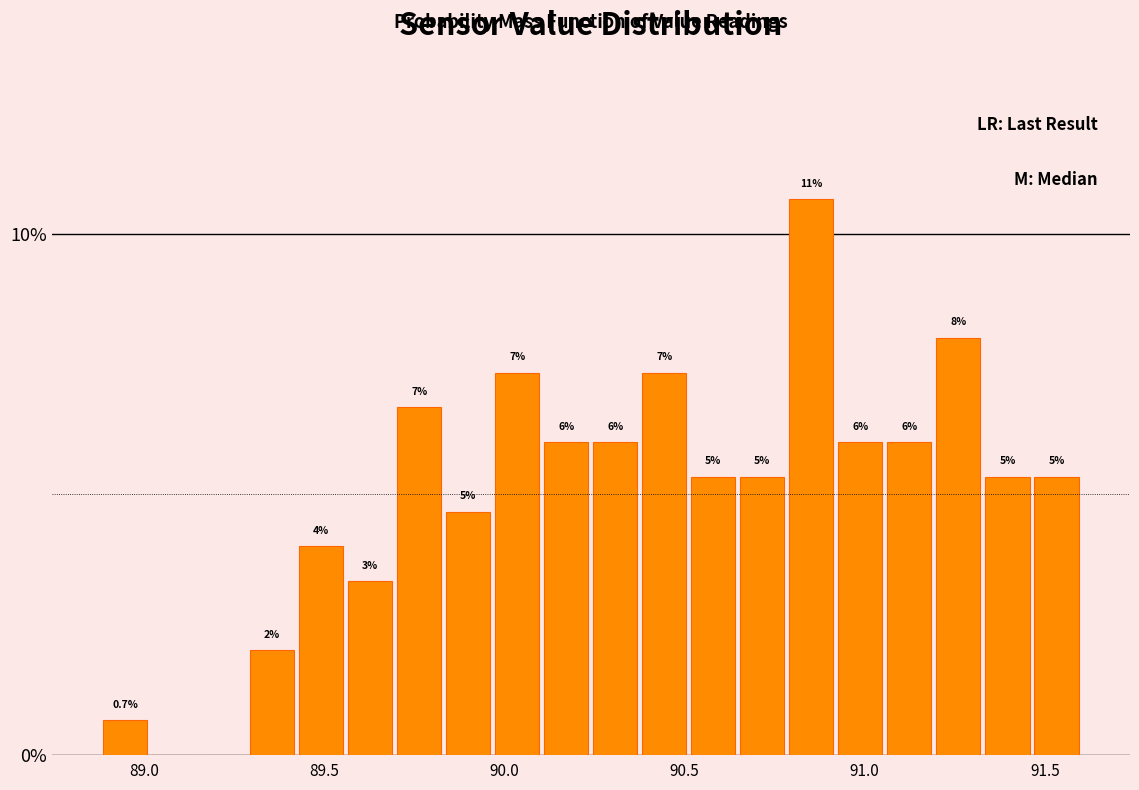

Read against the x-axis, roughly where is the centre of the tallest bar?

90.85